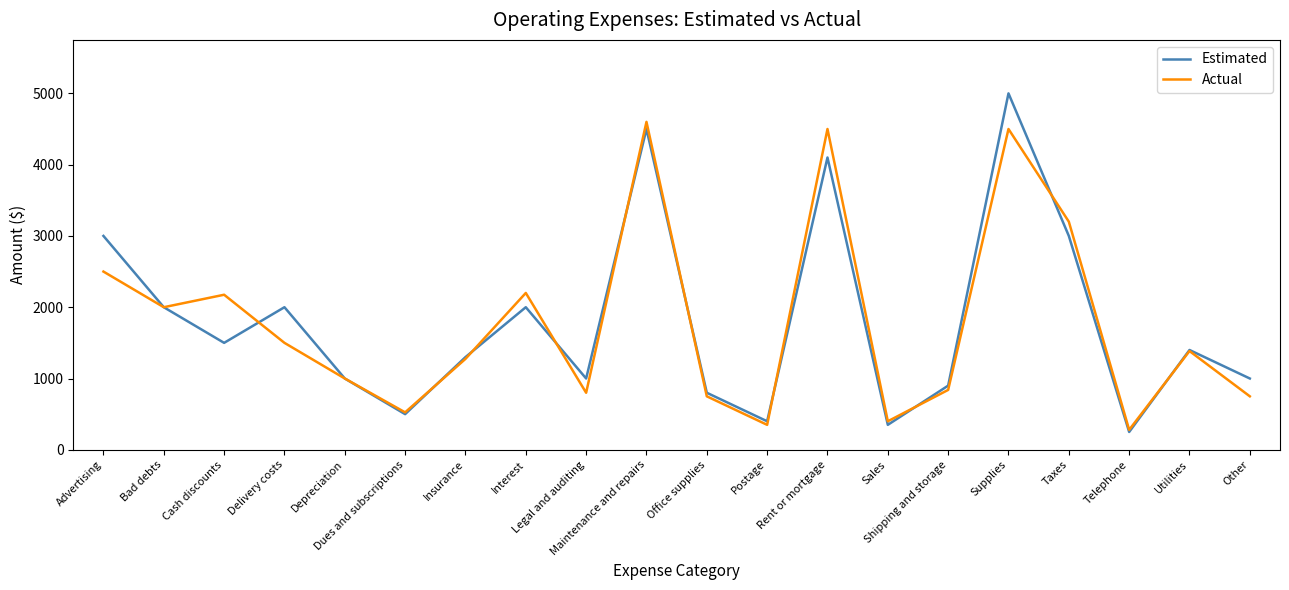

The Estimated series shows 500 at Dues and subscriptions. True or false?

True